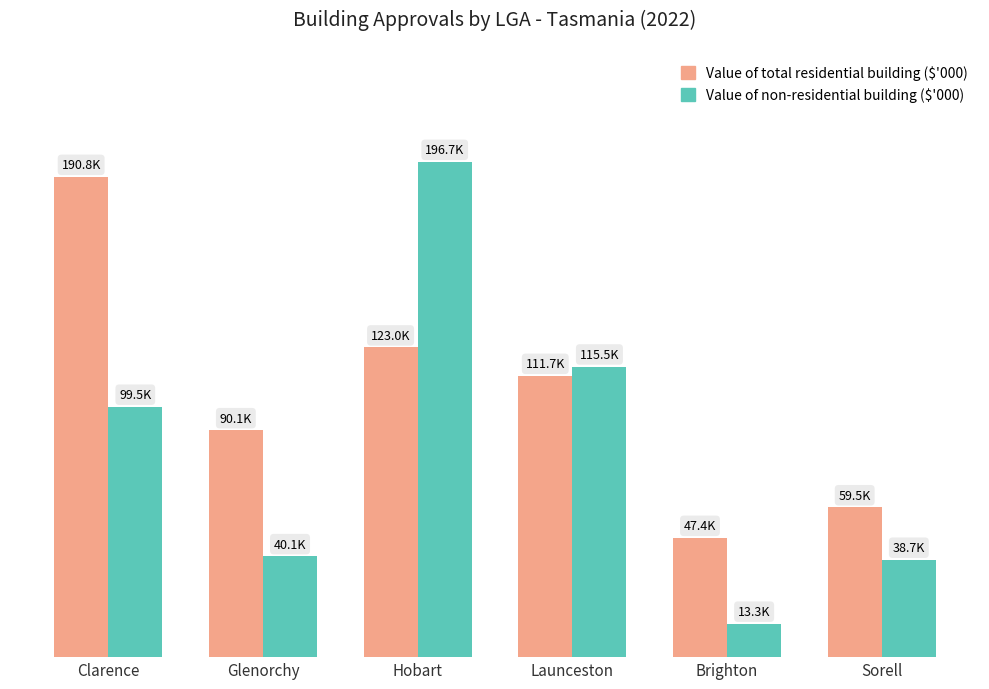

Reading left to right, what are all the values shown in this chart?

Value of total residential building ($'000): Clarence=190782.8	Glenorchy=90144.5	Hobart=123027.9	Launceston=111734.6	Brighton=47378.2	Sorell=59530.3
Value of non-residential building ($'000): Clarence=99471.1	Glenorchy=40109.1	Hobart=196745.4	Launceston=115454.7	Brighton=13280.6	Sorell=38689.9